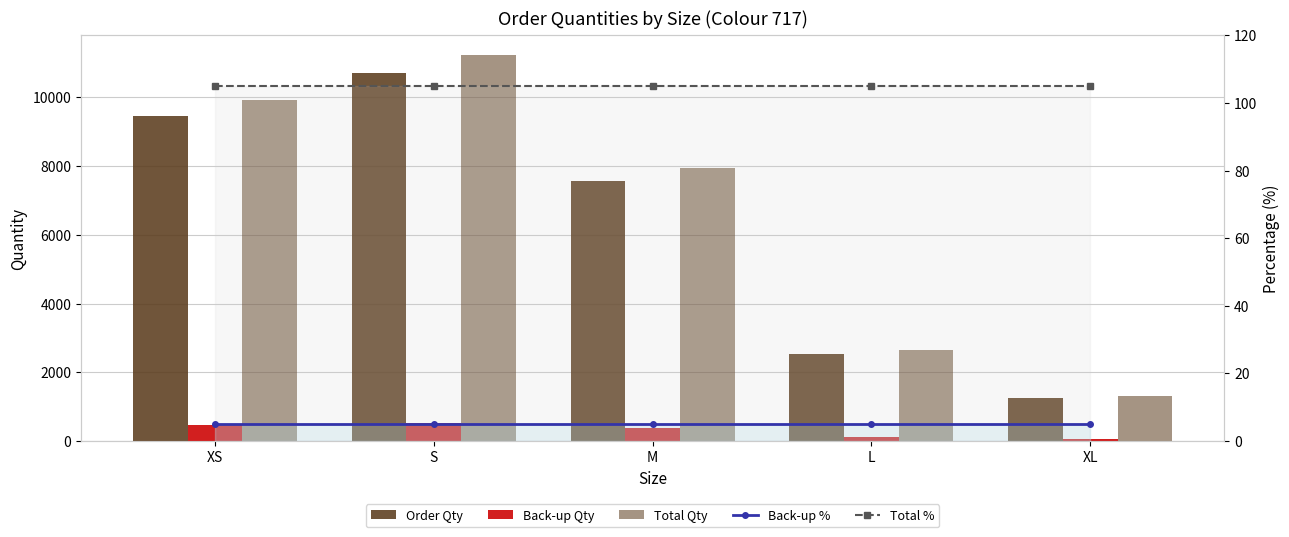

Reading left to right, list all the values displayed in this chart.

Order Qty: 9450.0	10710.0	7560.0	2520.0	1260.0
Back-up Qty: 472.5	535.5	378.0	126.0	63.0
Total Qty: 9922.5	11245.5	7938.0	2646.0	1323.0
Back-up %: 5.0	5.0	5.0	5.0	5.0
Total %: 105.0	105.0	105.0	105.0	105.0